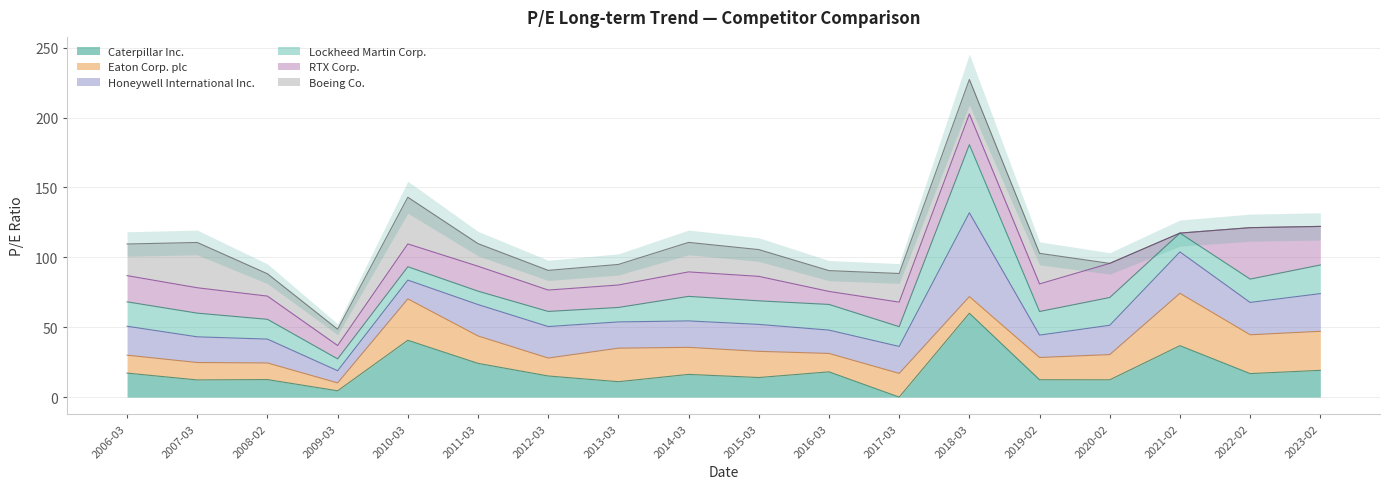

At which label is Lockheed Martin Corp. closest to 28?

2023-02-28